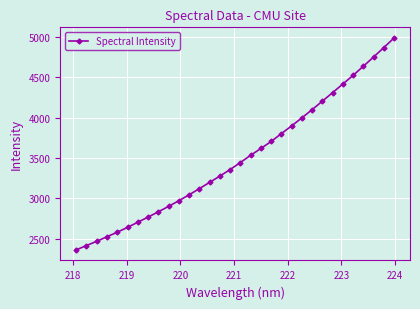

What is the minimum value shown in the chart?

2360.5